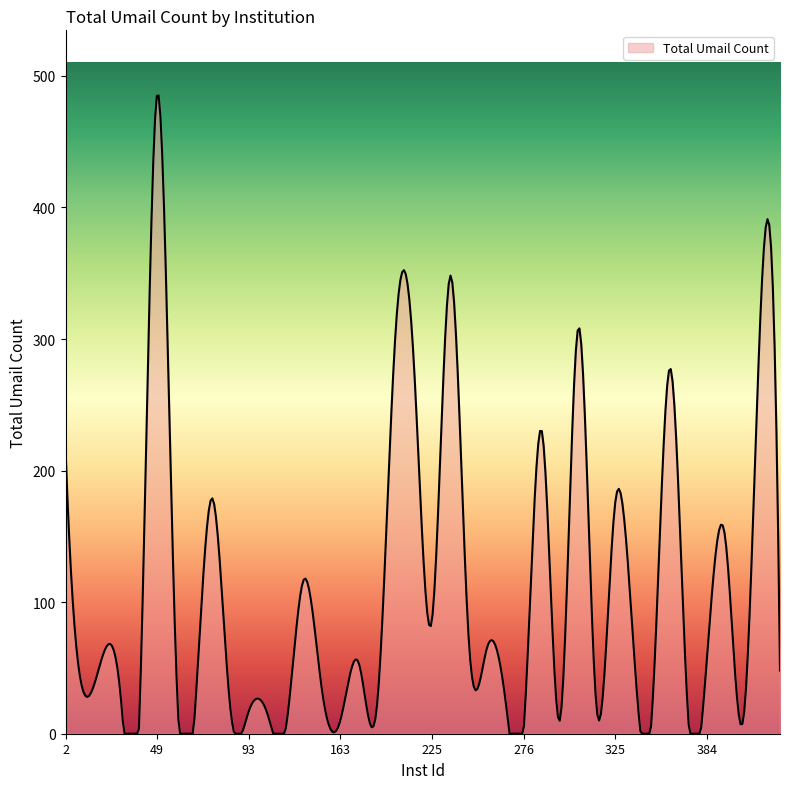

What is the difference between the maximum and minimum values?

485.1